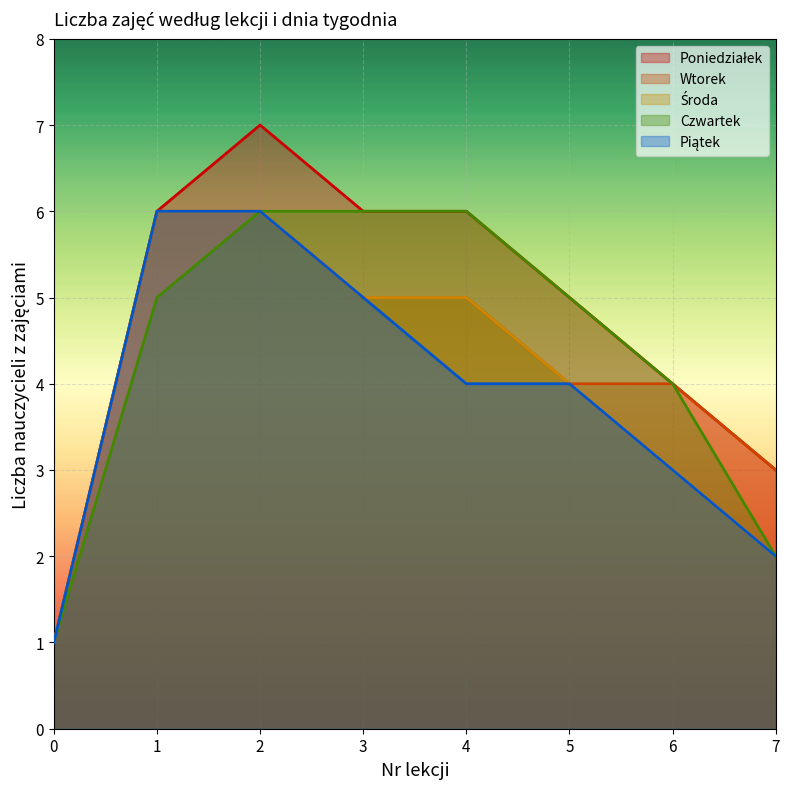

Does the chart display data point markers on the line(s)?

No